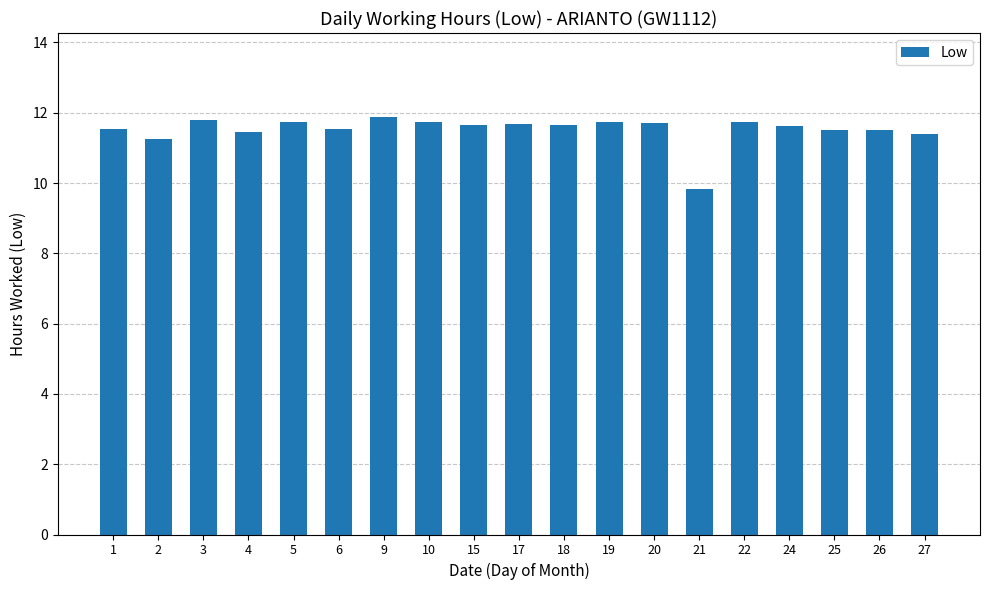

What is the minimum value shown in the chart?

9.8